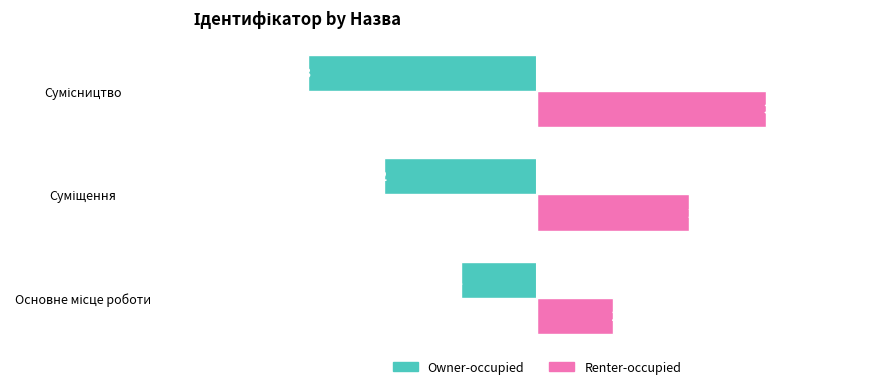

Which series has the largest total across all categories?

Renter-occupied